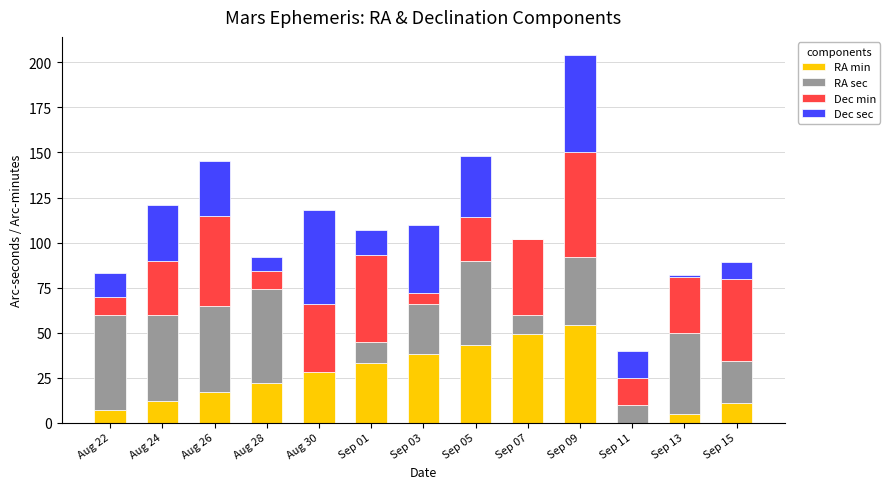

Is it true that RA min equals 21 at Aug 24?

False